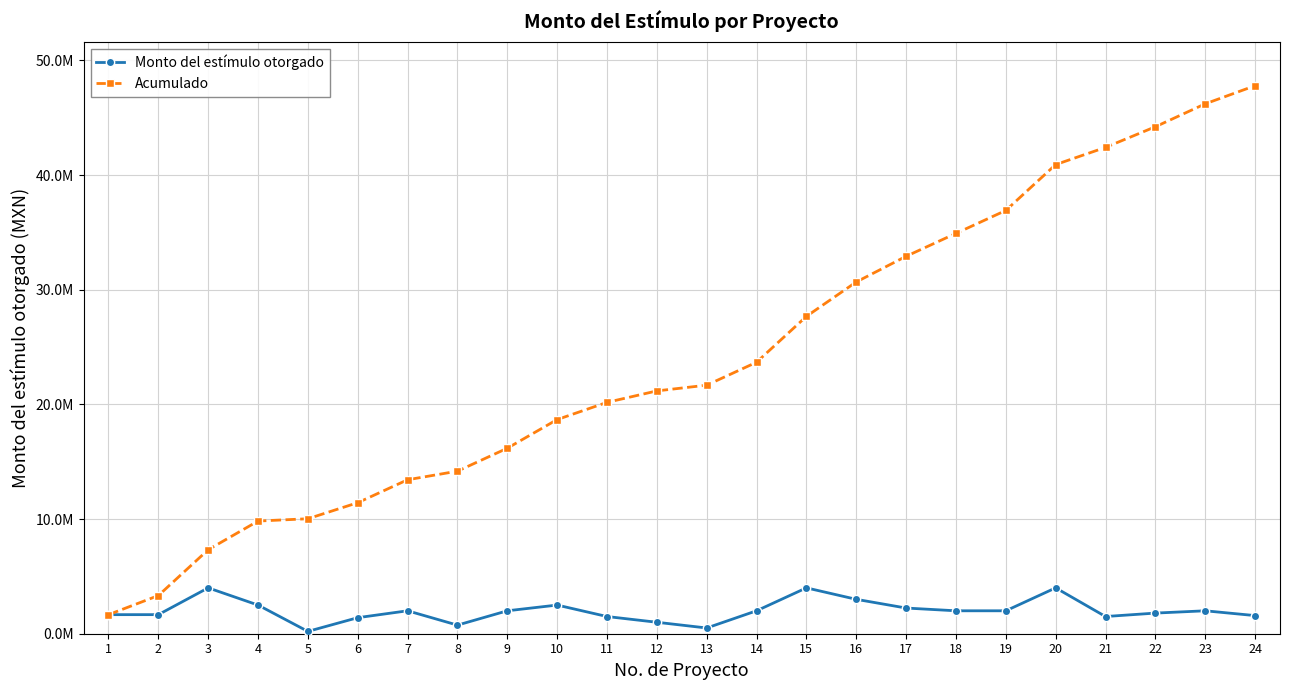

At which label does Monto del estímulo otorgado reach its peak?

3